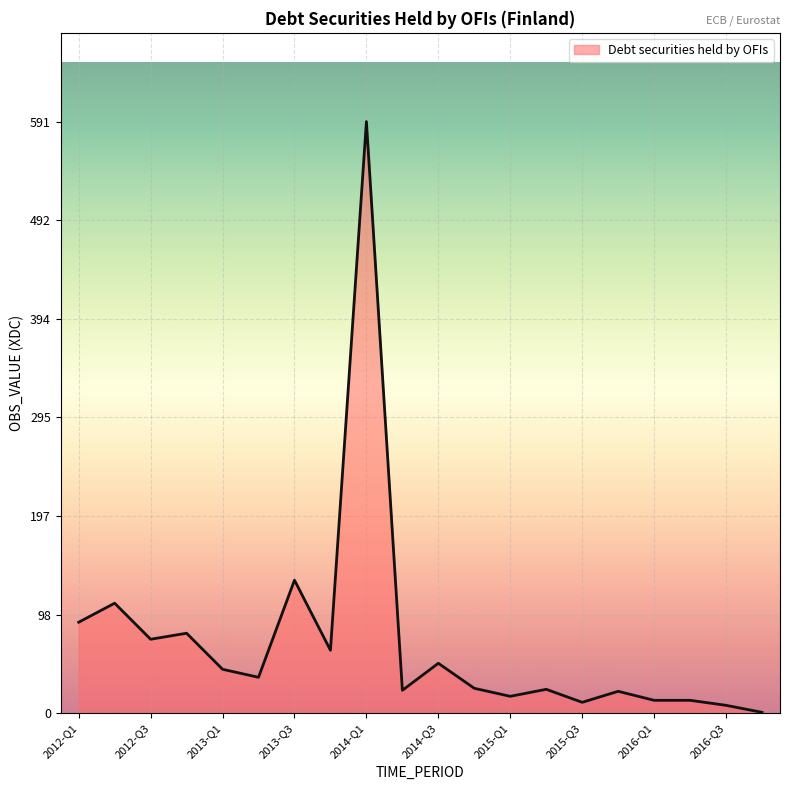

What is the difference between the maximum and minimum values?

590